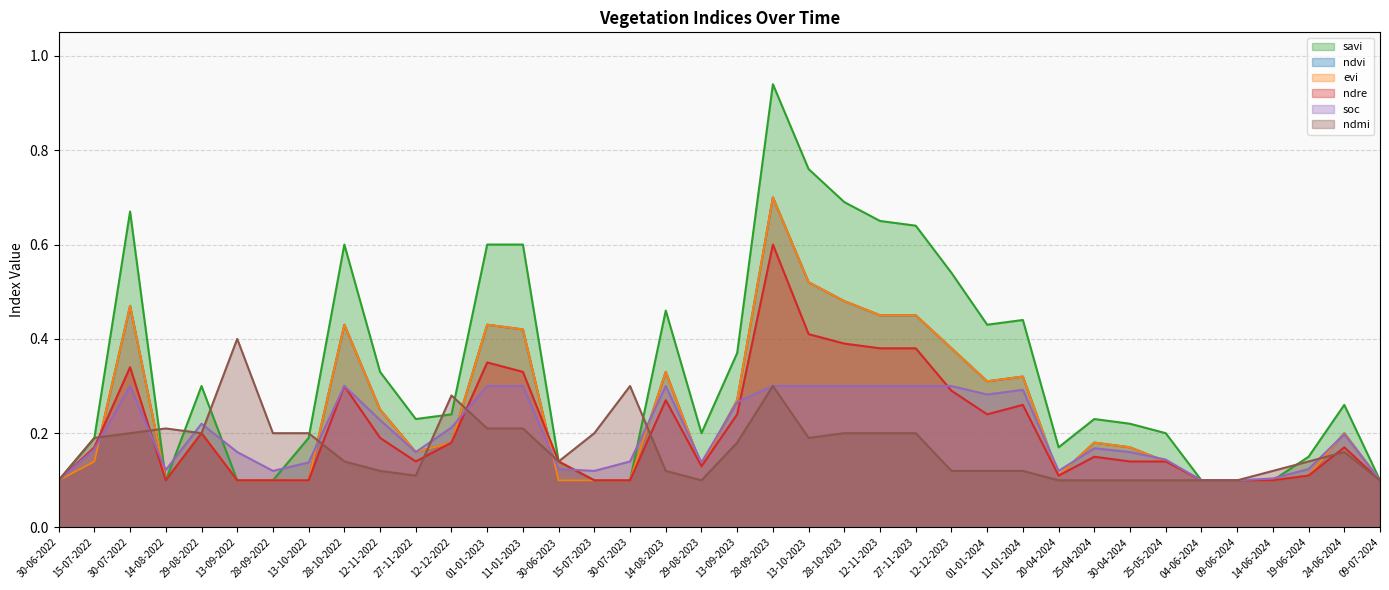

Where is the first local maximum for ndmi?

14-08-2022